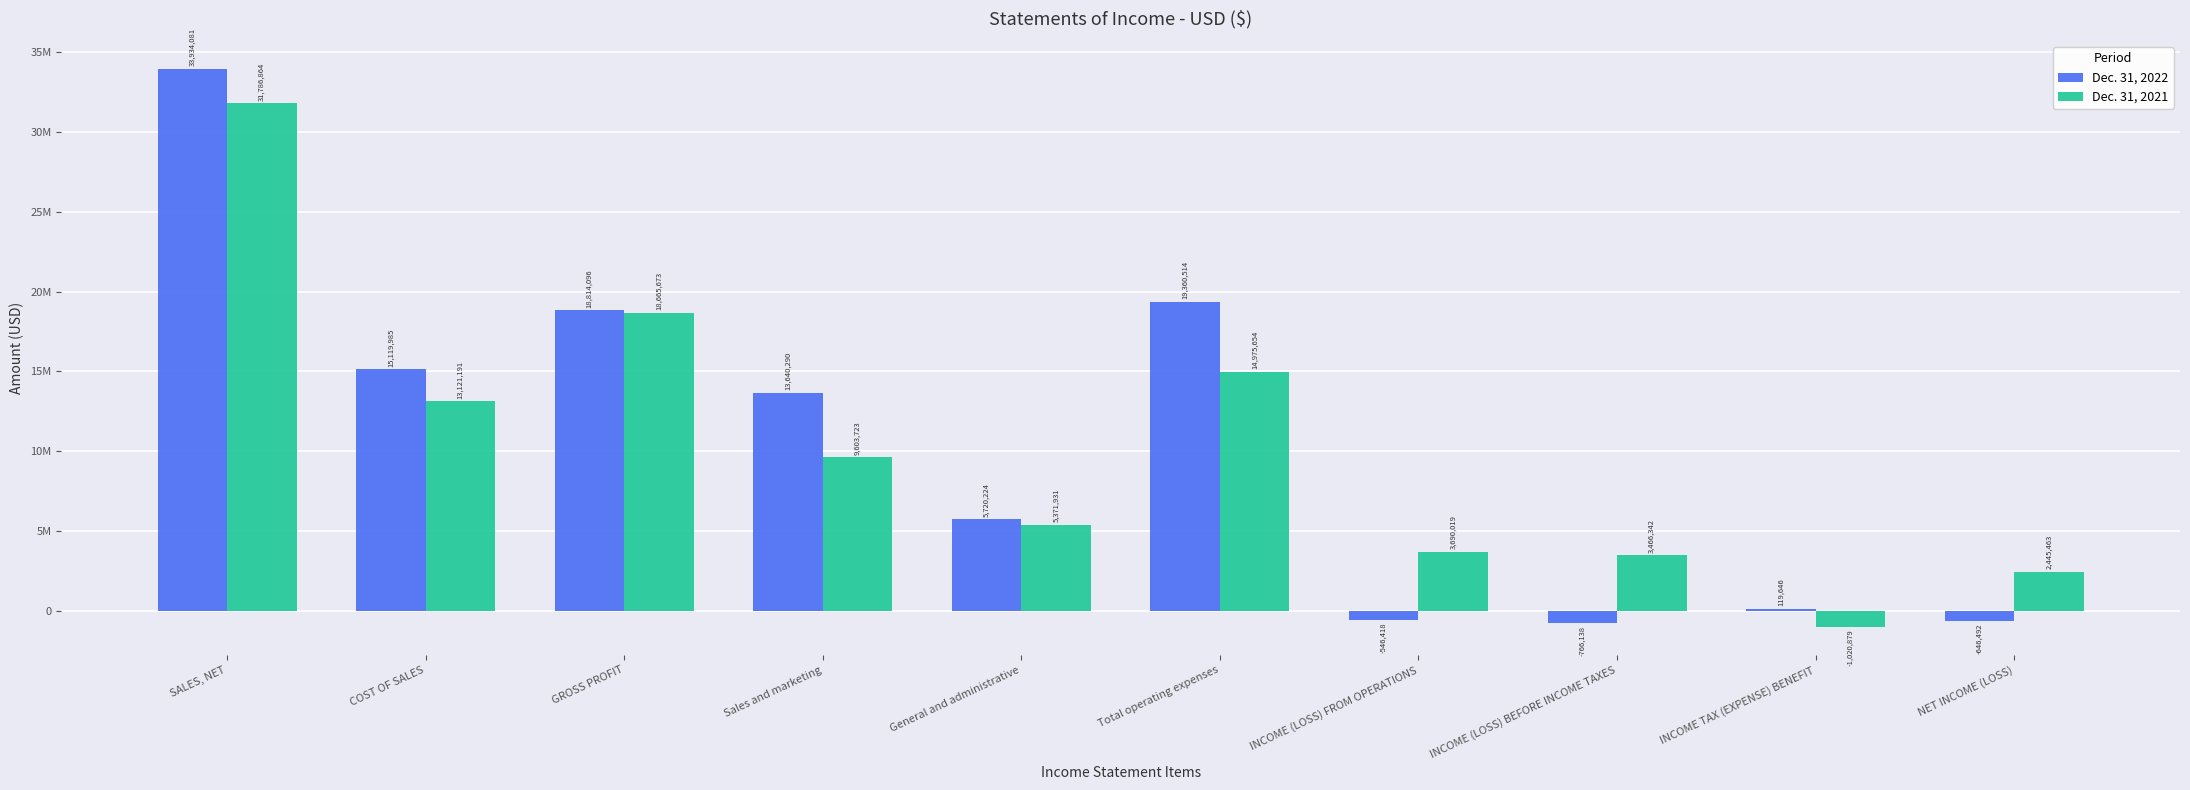

What are all the series names shown in the legend?

Dec. 31, 2022, Dec. 31, 2021